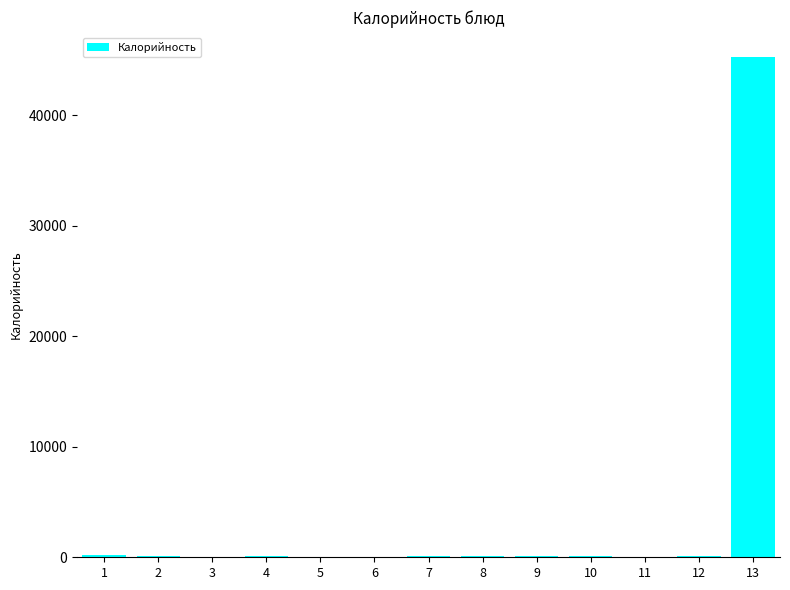

What is the maximum value shown in the chart?

45274